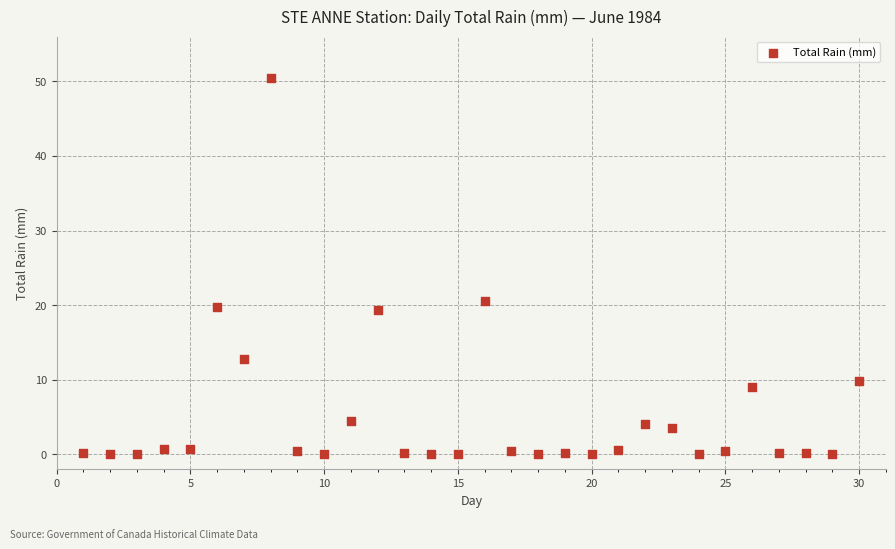

What is the range of Y values (max minus min)?

50.4